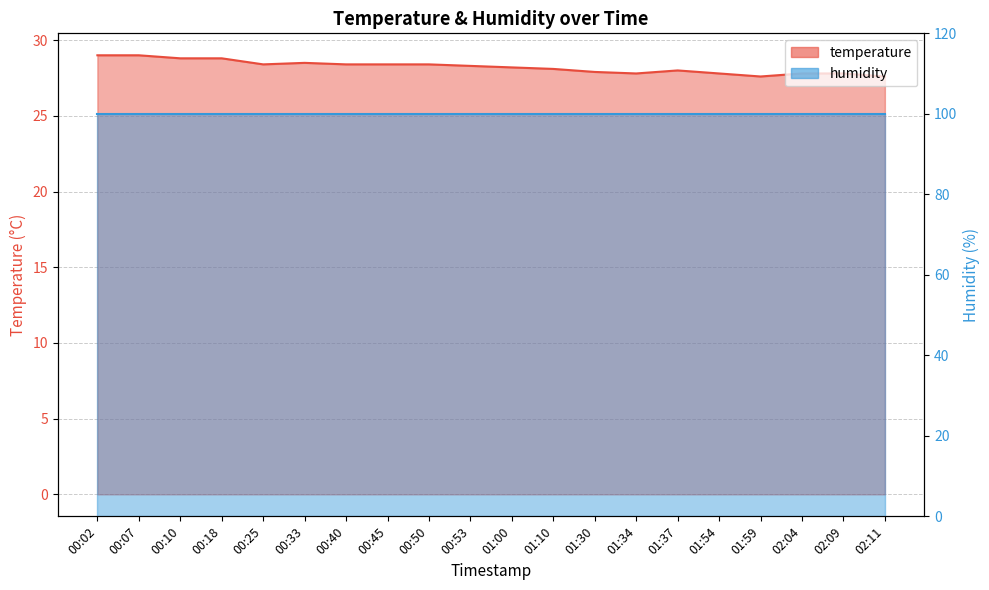

How many lines are shown in the chart?

1